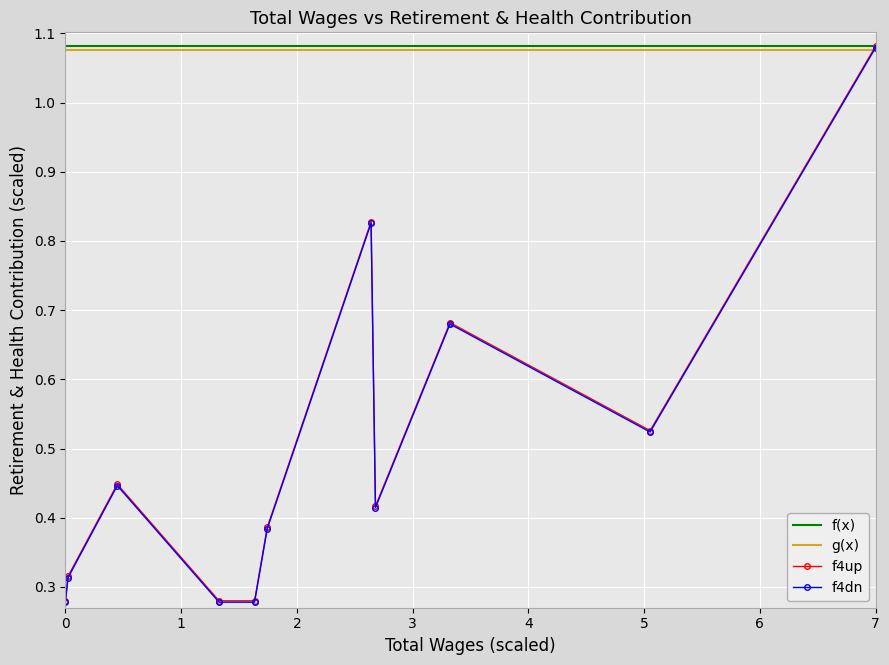

How many f4up values are between 0 and 1?

10